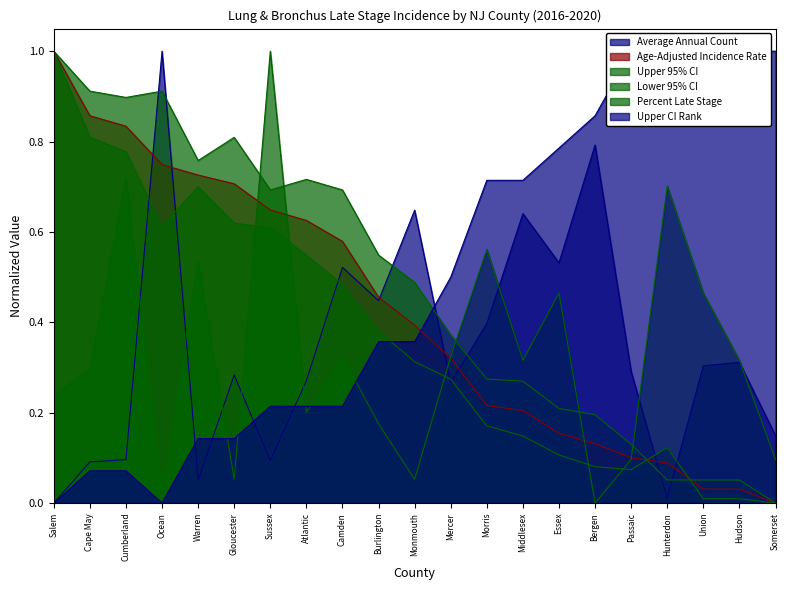

True or false: Average Annual Count has a value of 0.6 at Middlesex.

True